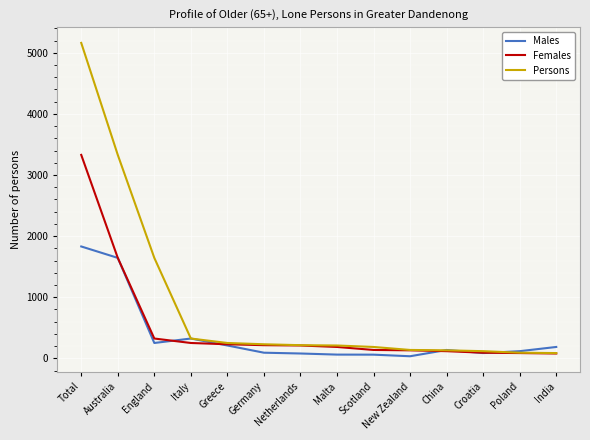

Read the Females value at Poland, to the nearest 10.

90